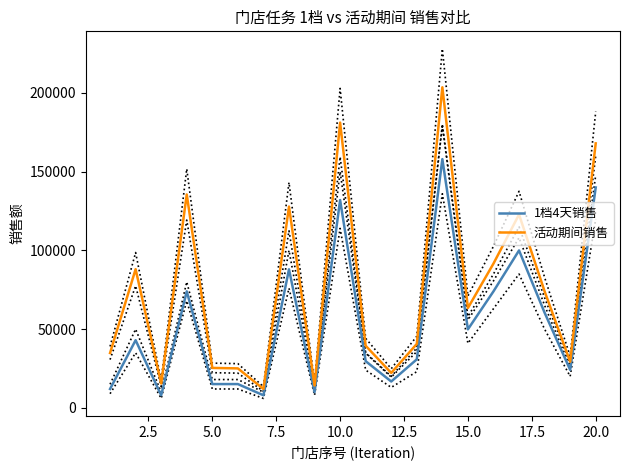

What is the minimum value for 1档4天销售?

8000.0